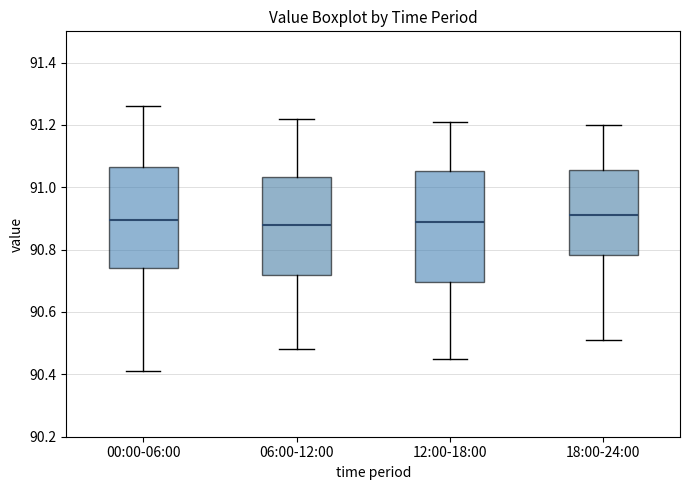

Which box is the tallest, from its lower edge to its upper edge?

12:00-18:00